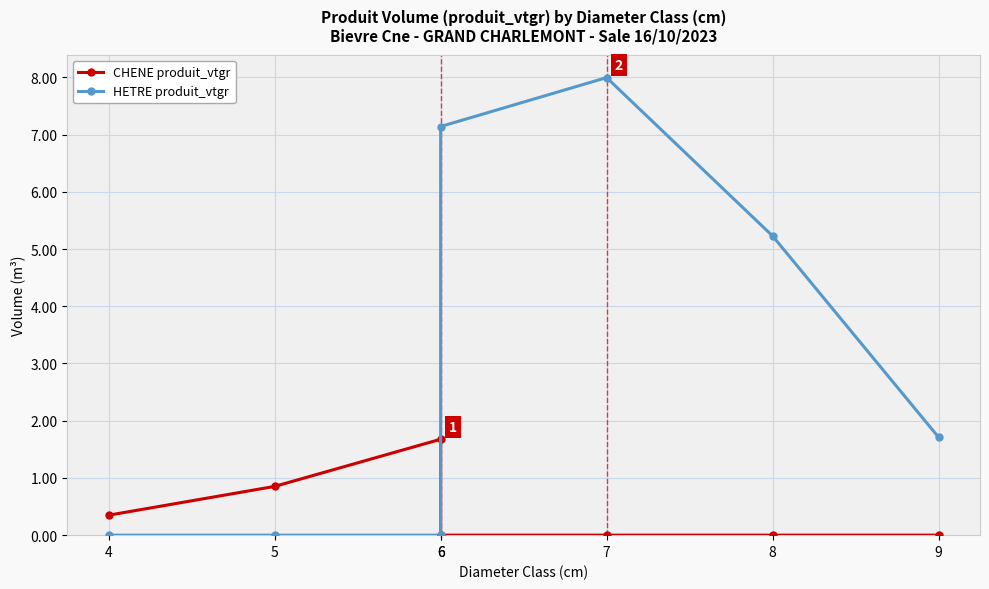

Is it true that HETRE produit_vtgr equals 0.0 at 6?

True